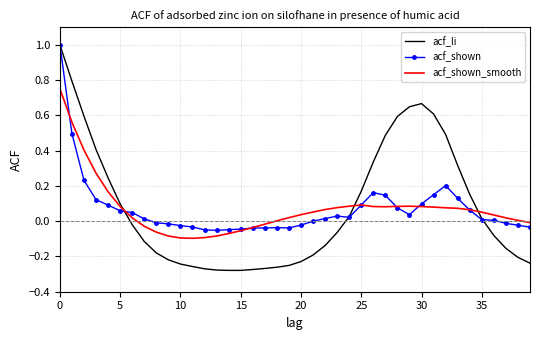

What is the greatest value displayed?

1.0